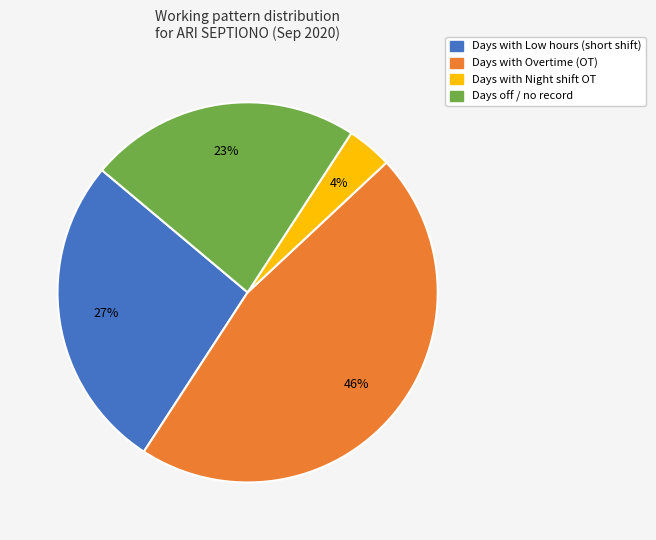

To the nearest percent, what is the average slice percentage?

25%